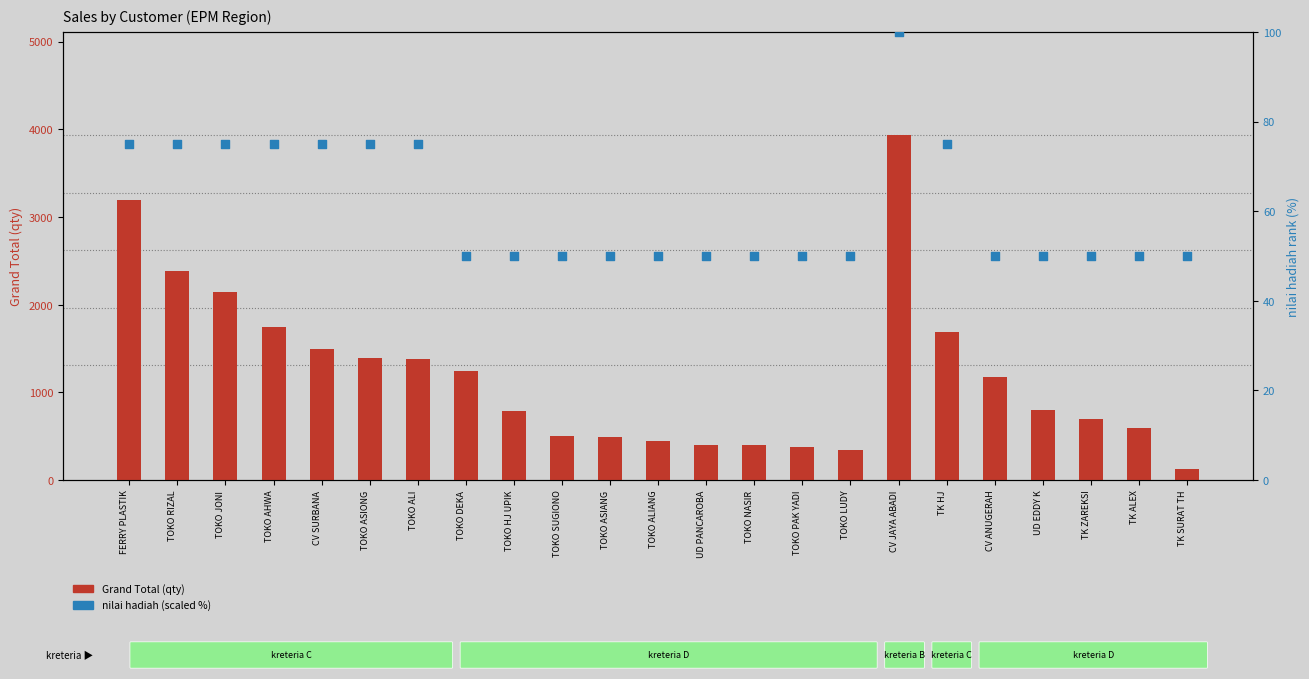

At which category is the sum across all series the highest?

CV JAYA ABADI